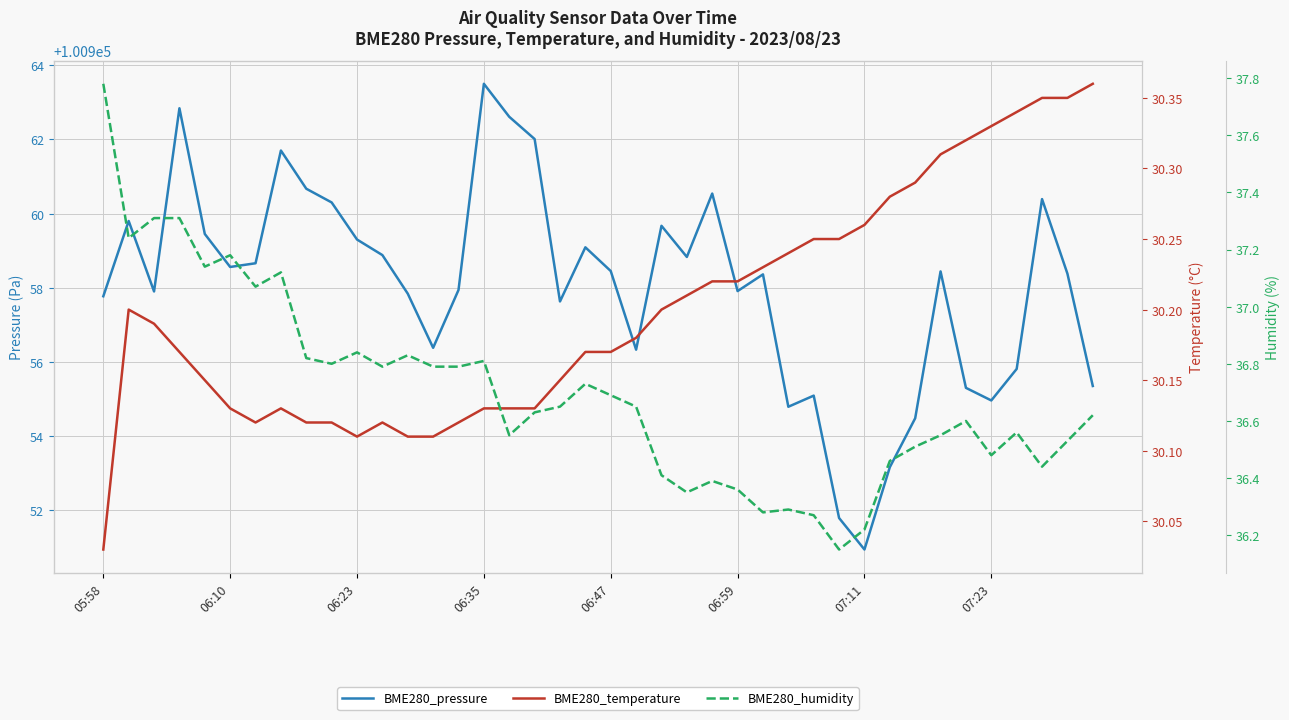

What is the highest value of the BME280_pressure series?

100963.5